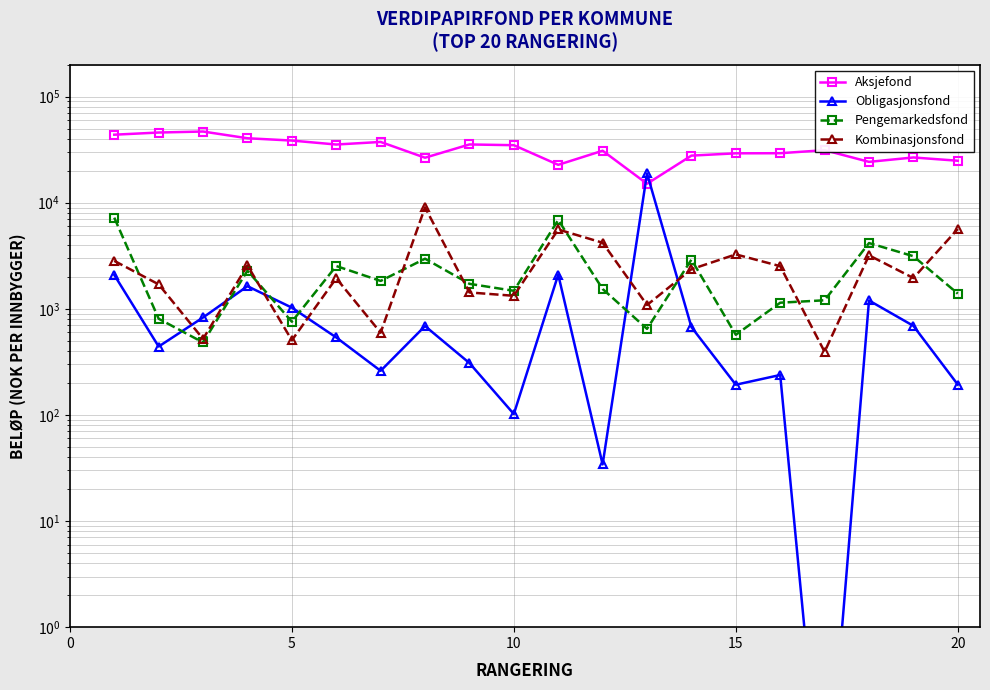

How many lines are shown in the chart?

4